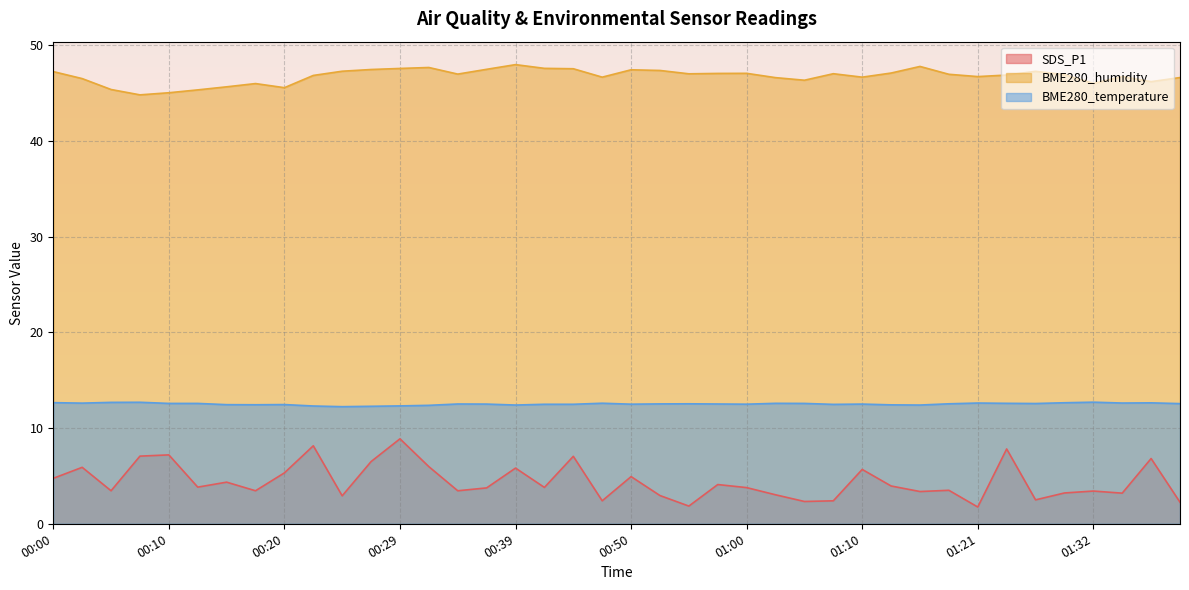

What is the difference between the highest and lowest values at 00:25?

44.4